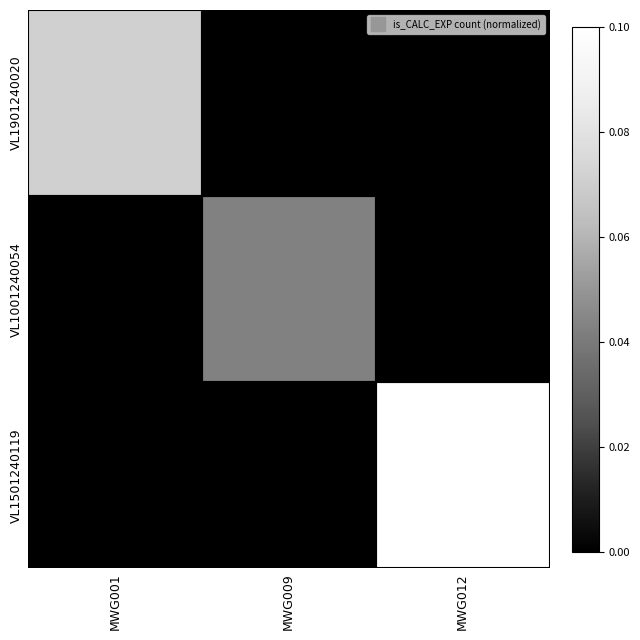

Rank the series by their average value, from highest to lowest.

VL1501240119, VL1901240020, VL1001240054